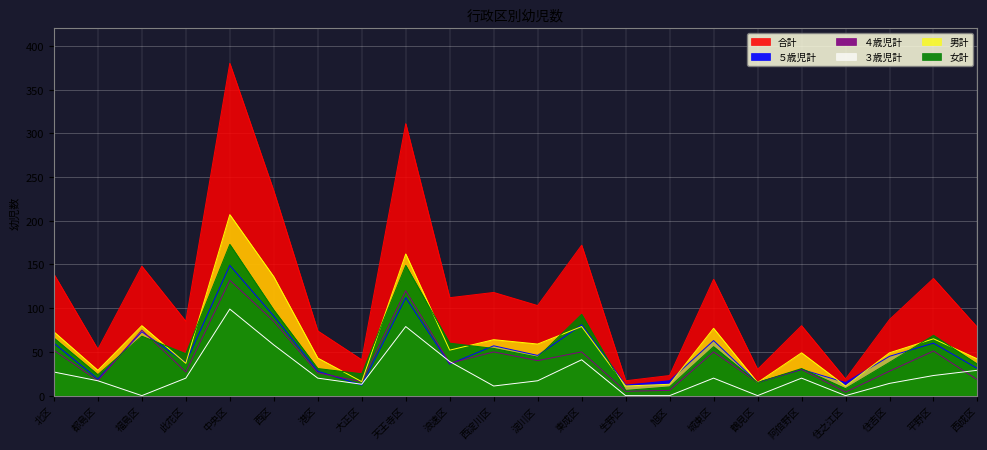

The value of ５歳児計 at 福島区 is 73. True or false?

True